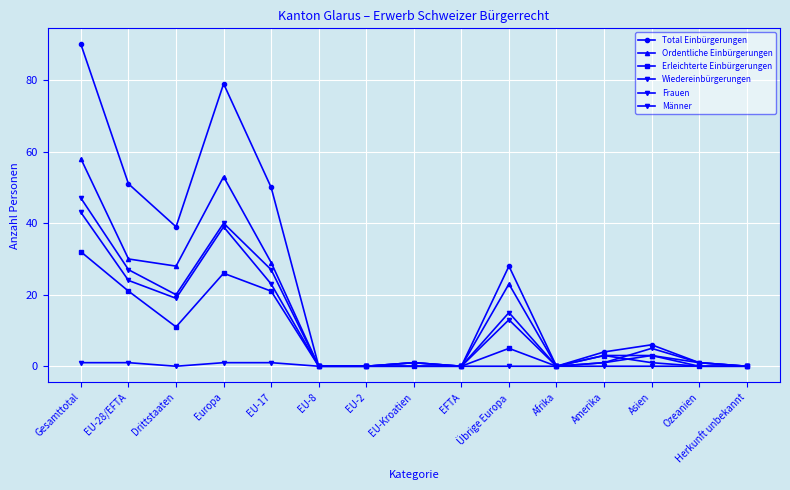

Between EU-28/EFTA and Asien, which series saw the biggest shift?

Total Einbürgerungen